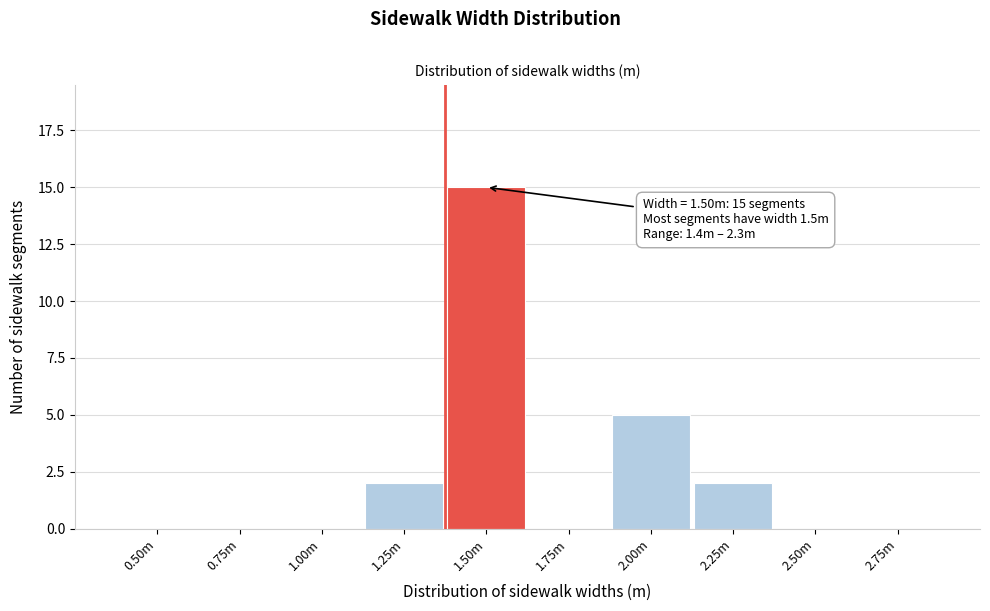

Reading right to left, list all the values displayed in this chart.

2.75m=0	2.50m=0	2.25m=2	2.00m=5	1.75m=0	1.50m=15	1.25m=2	1.00m=0	0.75m=0	0.50m=0